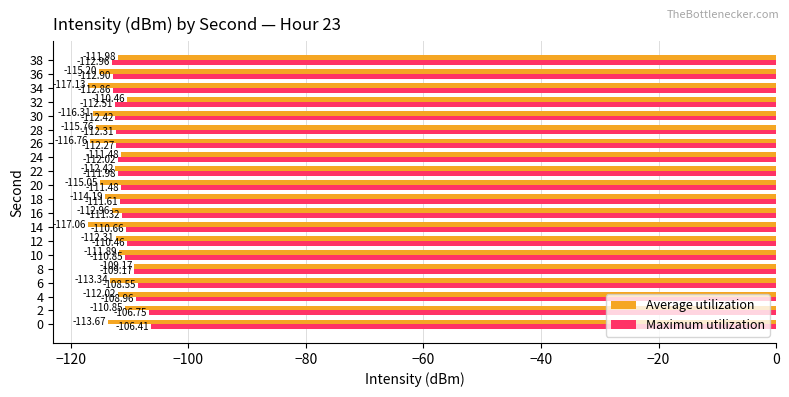

Which series has the largest total across all categories?

Maximum utilization